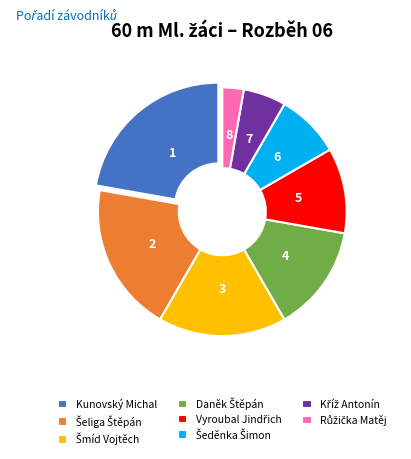

Which slice is the largest?

Kunovský Michal